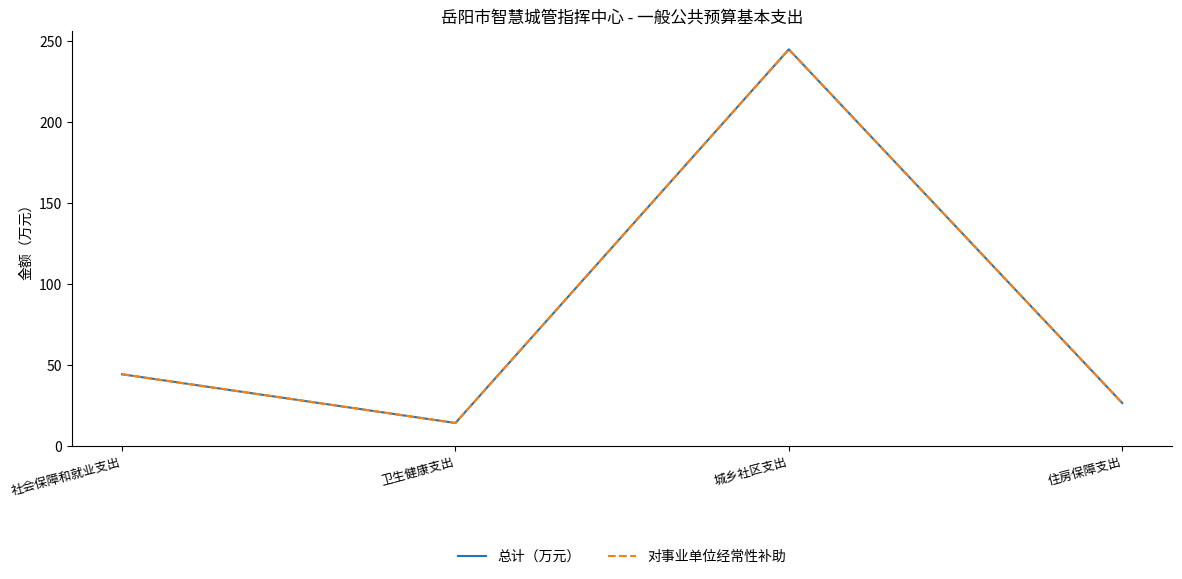

What is the label of the 4th point from the left?

住房保障支出